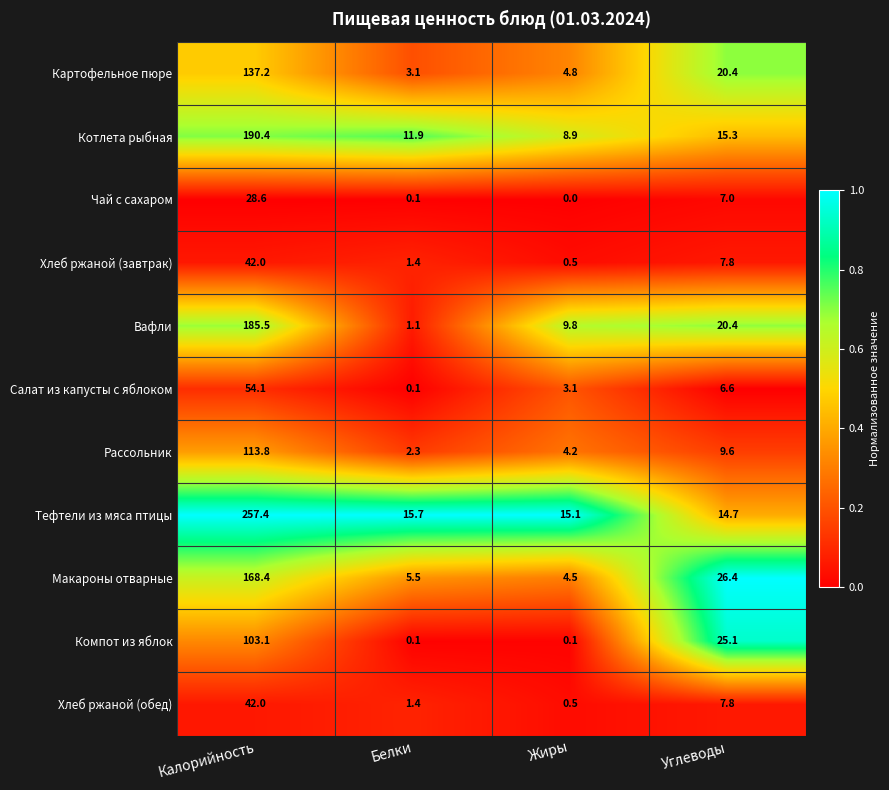

Is it true that Хлеб ржаной (завтрак) equals 0.5 at Жиры?

True